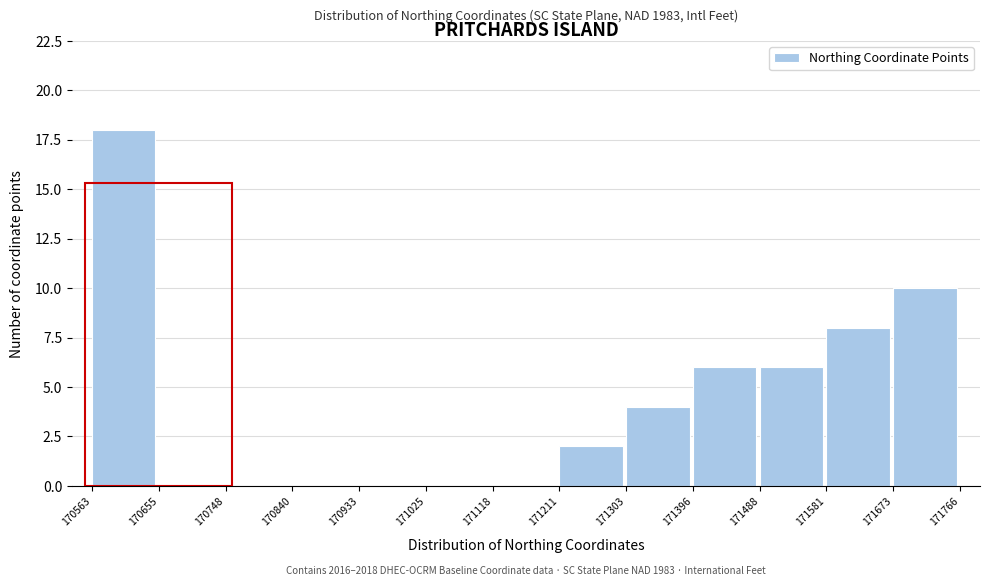

Which range on the x-axis has the tallest bar?

170563 to 170655